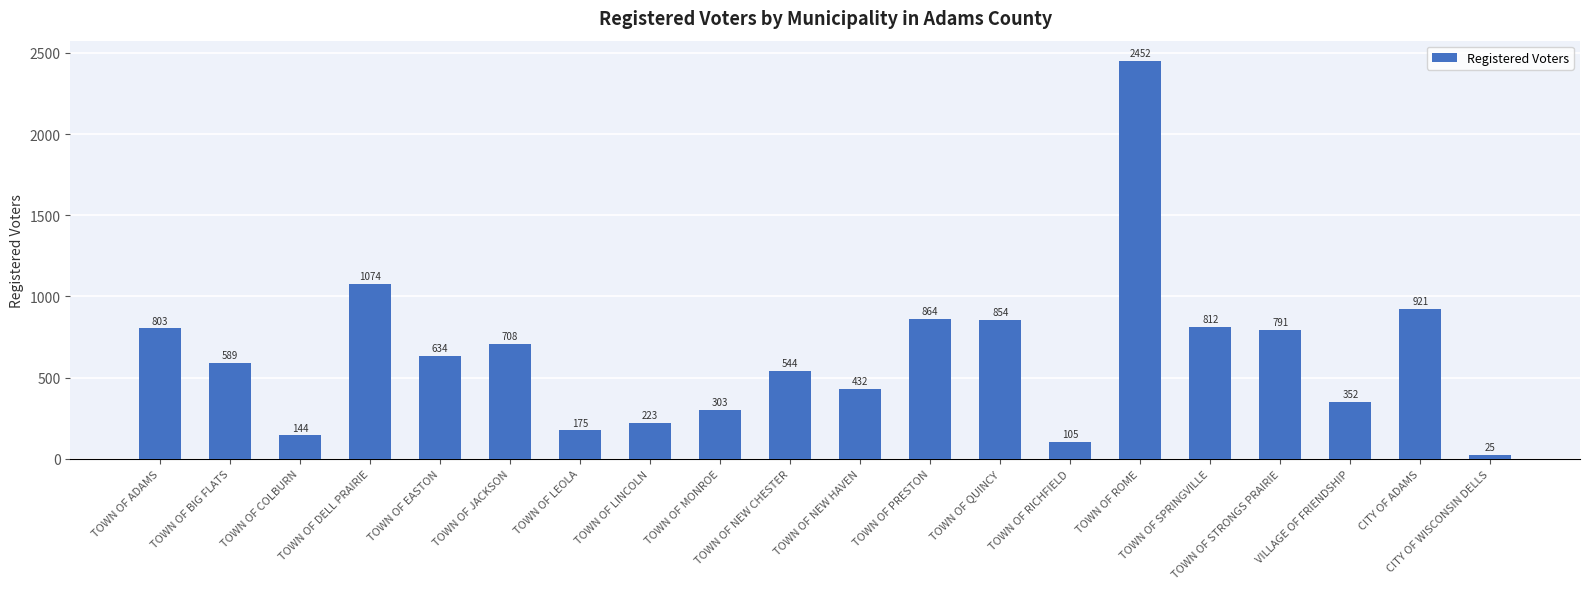

Approximately how many times larger is the value at TOWN OF PRESTON compared to TOWN OF SPRINGVILLE?

1.1